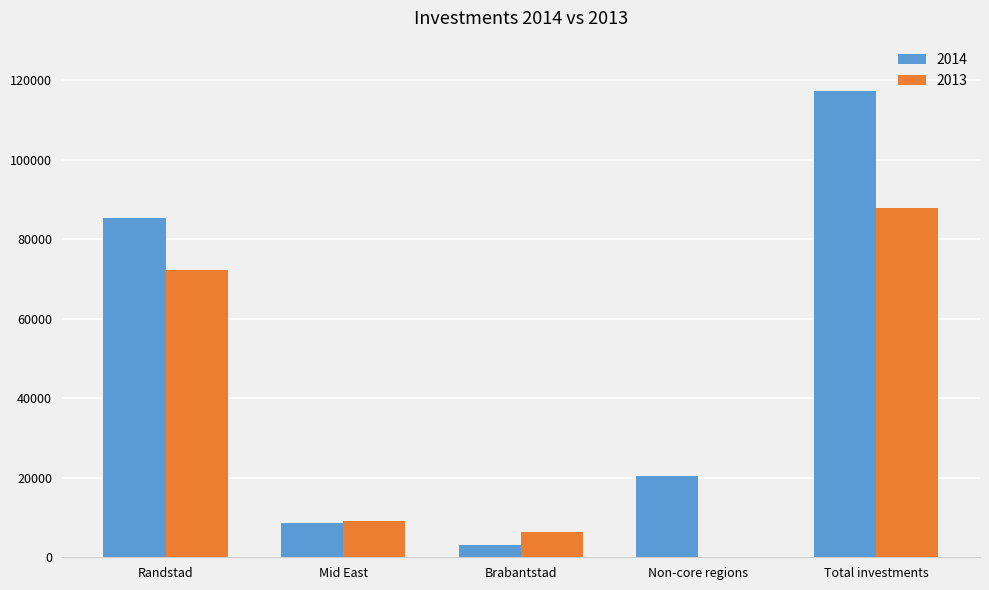

The value of 2013 at Randstad is 107530.2. True or false?

False